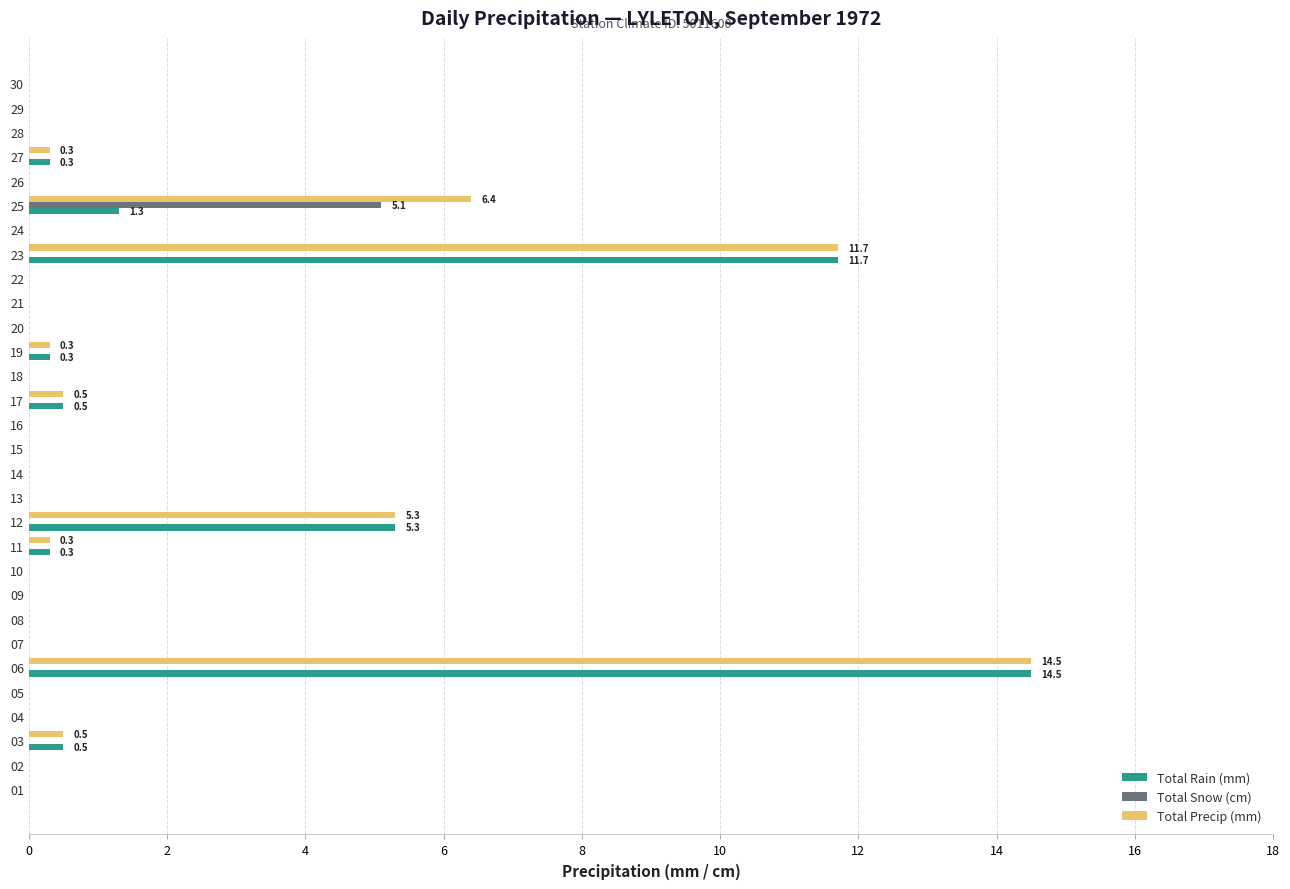

What is the greatest value displayed?

14.5